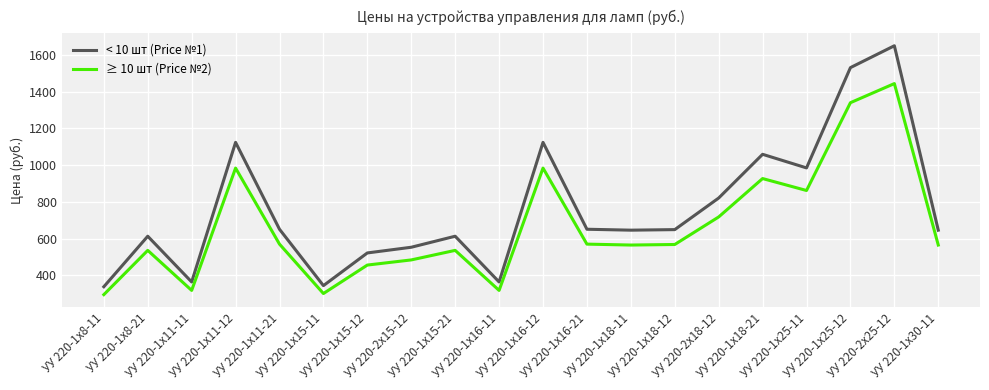

How many series are shown in this chart?

2